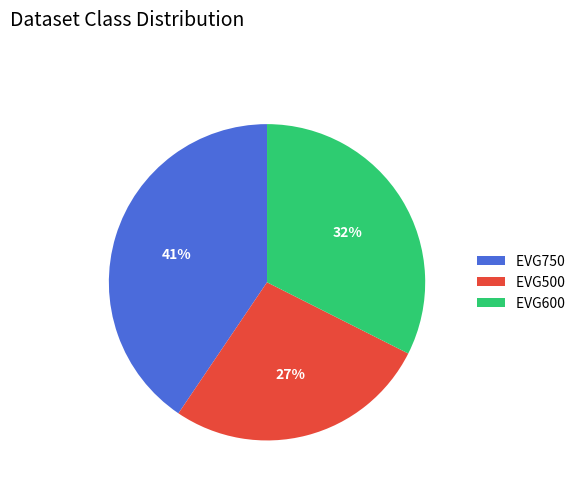

Which has a higher value, EVG750 or EVG500?

EVG750